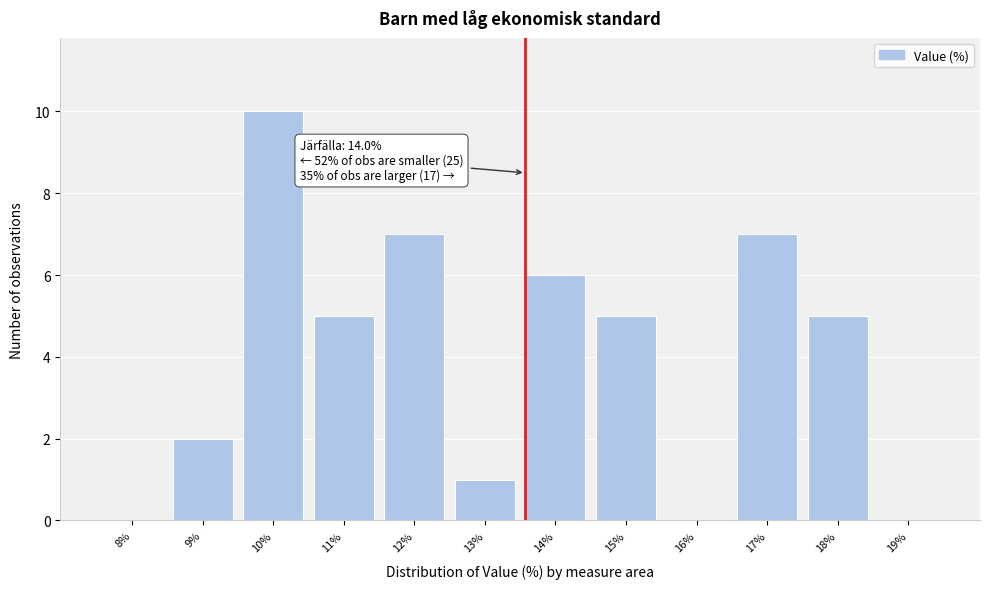

Reading left to right, transcribe all the data shown in this chart.

8%=0	9%=2	10%=10	11%=5	12%=7	13%=1	14%=6	15%=5	16%=0	17%=7	18%=5	19%=0